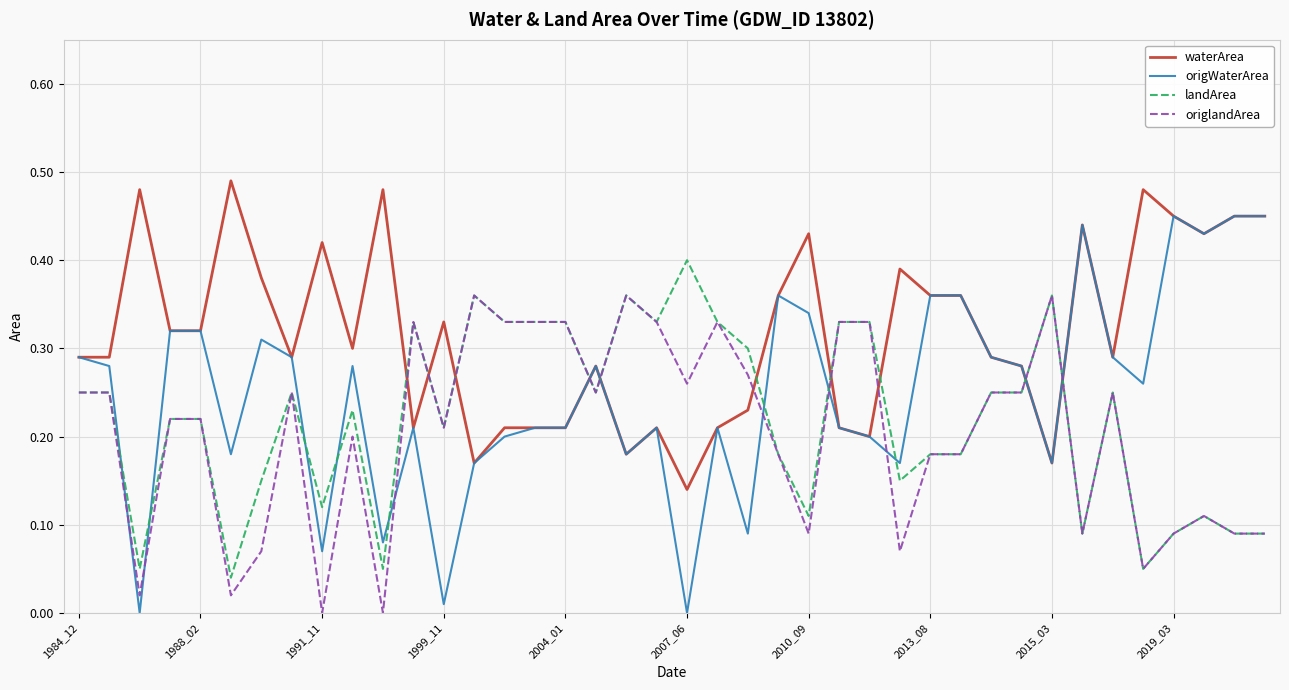

Which series ends up on top after the final intersection of landArea and waterArea?

waterArea